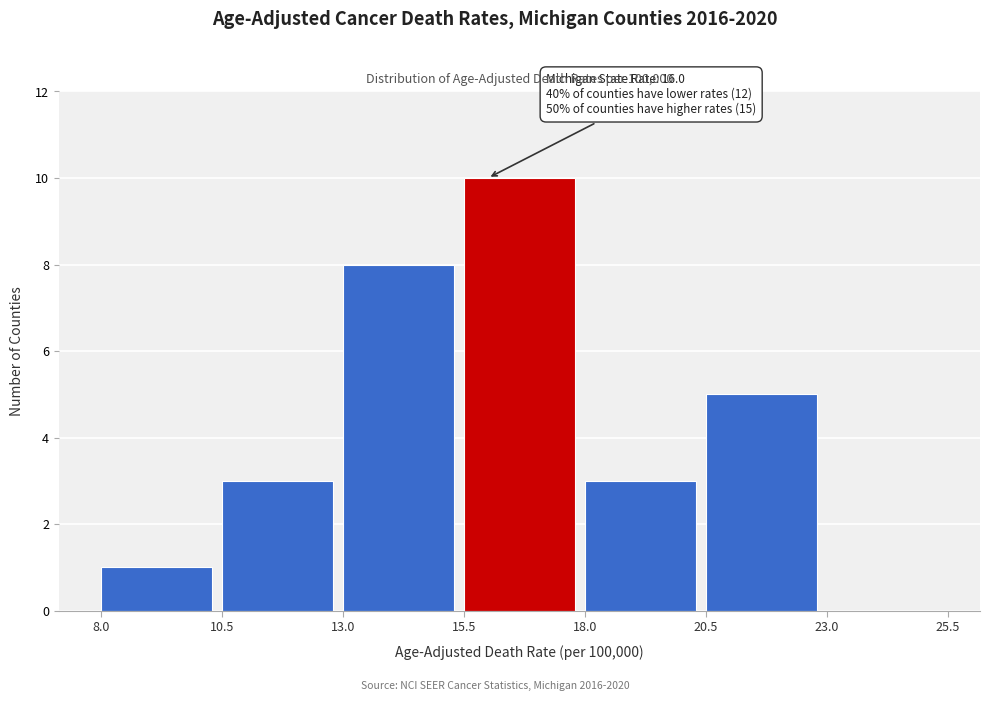

Which range on the x-axis has the tallest bar?

15.5 to 18.0